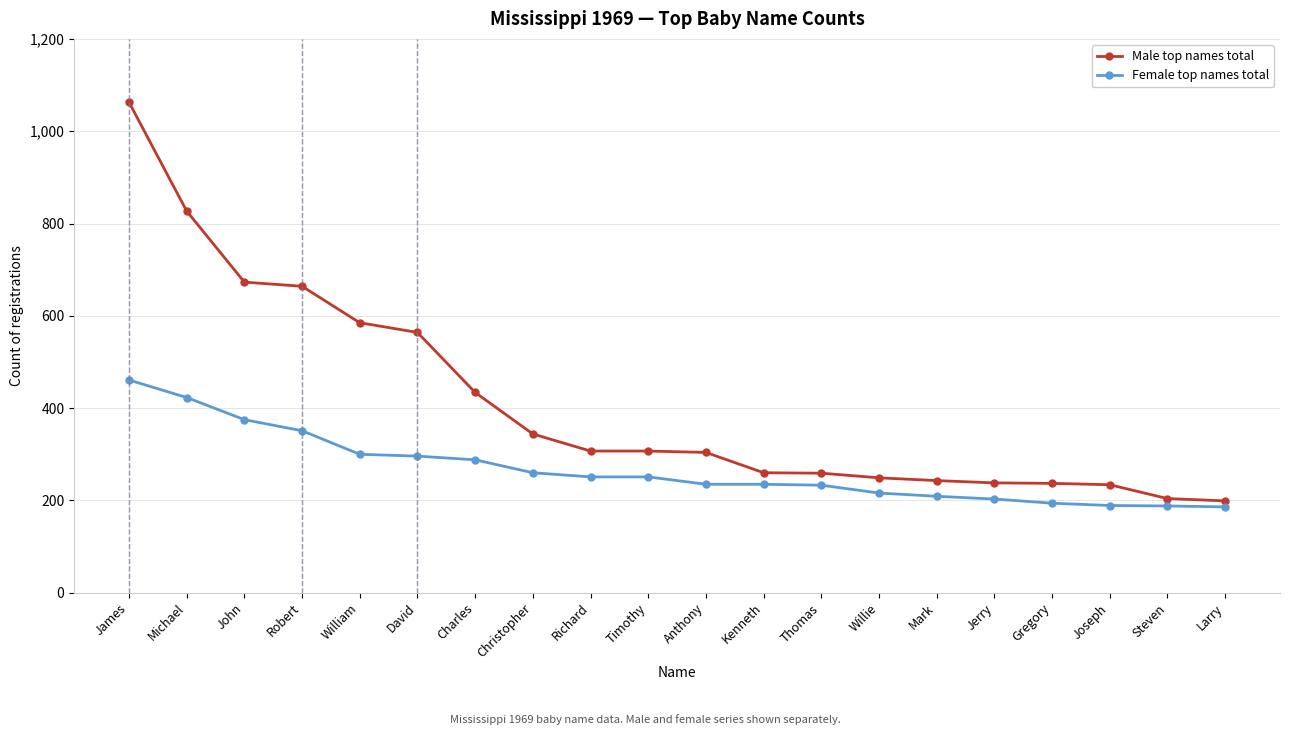

What is the total value across all series at Willie?

465